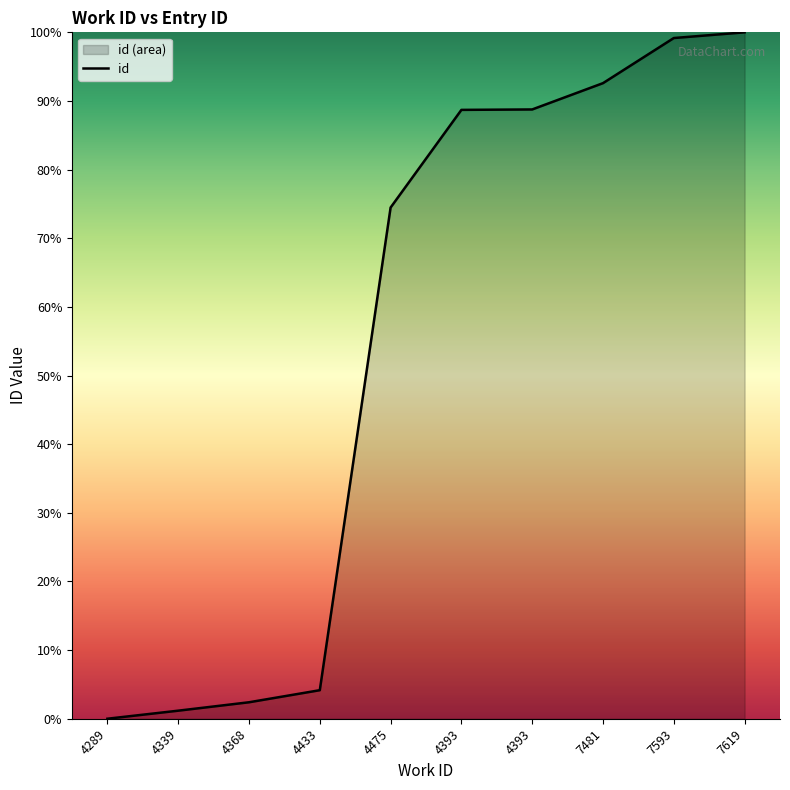

What is the approximate value at 4393?

88.8